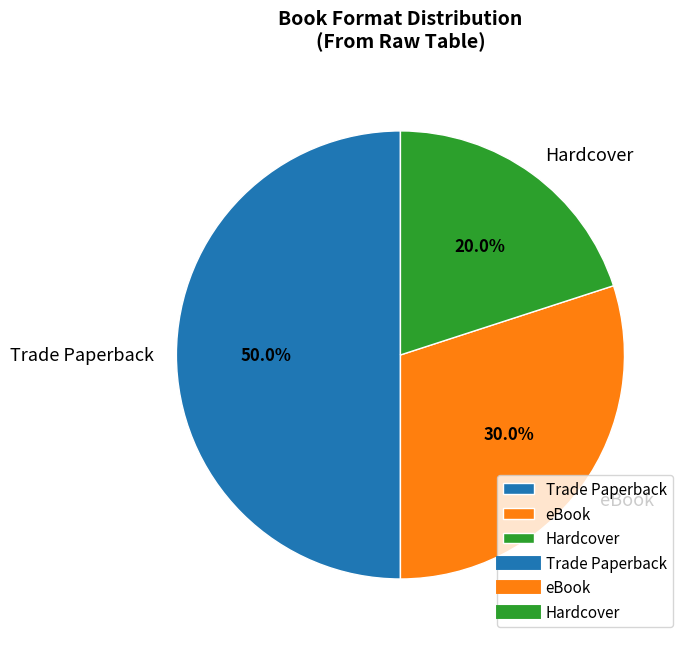

How much of the chart is everything except Hardcover?

80.0%